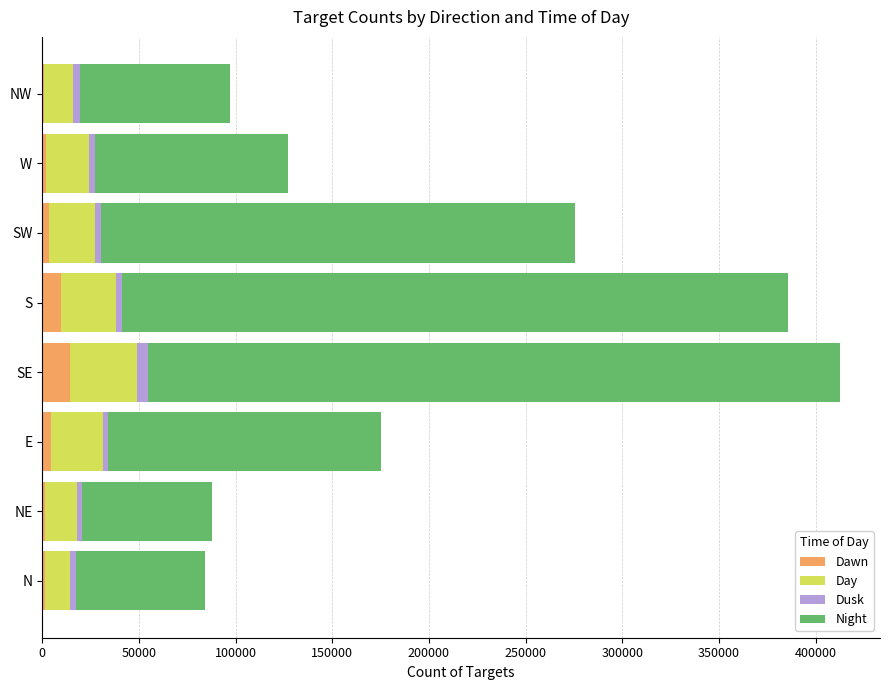

True or false: Dawn has a value of 14422 at SE.

True